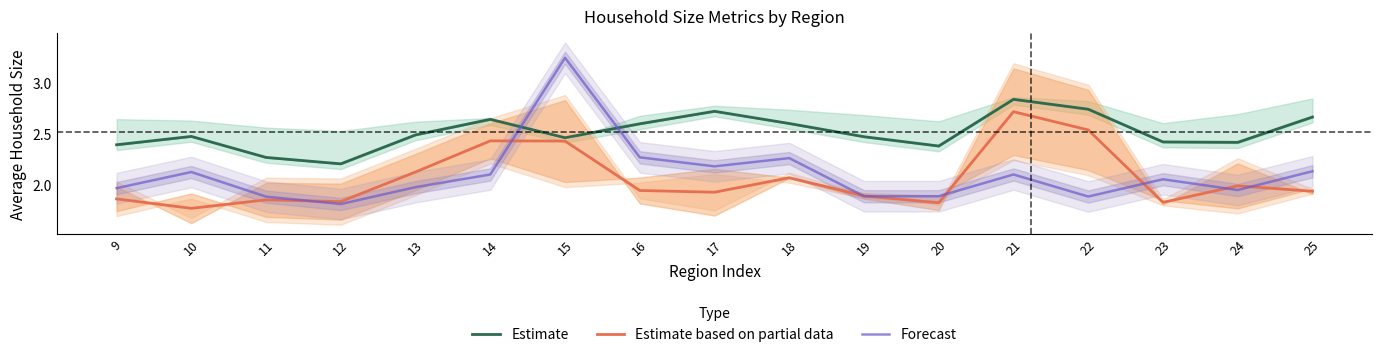

True or false: Estimate based on partial data has a value of 1.8 at 20.

True